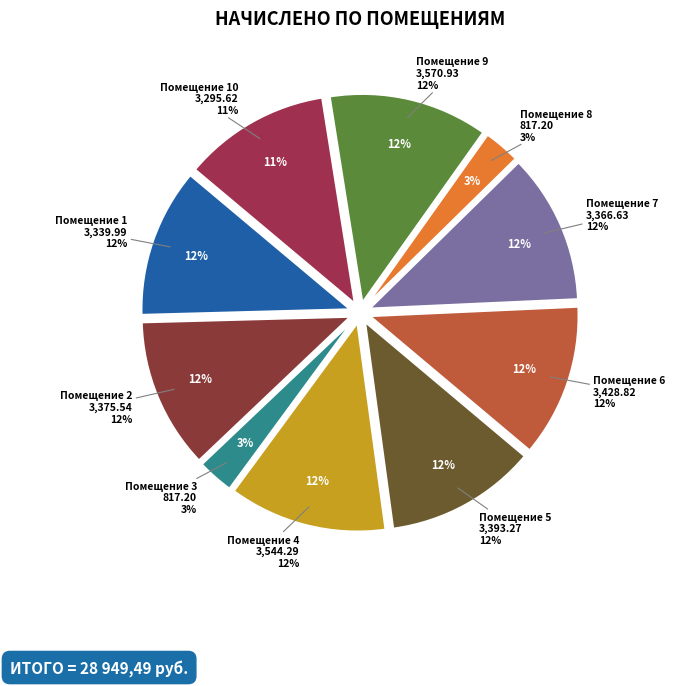

True or false: 7 accounts for 25% of the total.

False